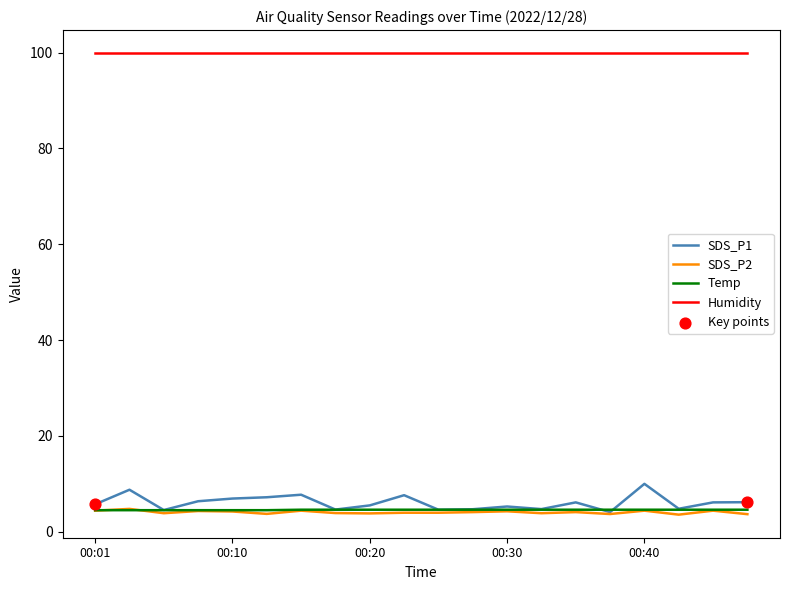

Which series has the largest total across all categories?

Humidity